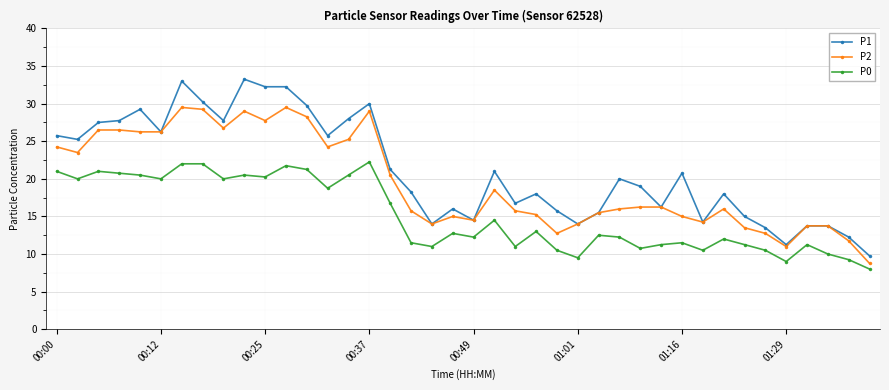

True or false: P1 has more than 1 points higher than both neighbors.

True